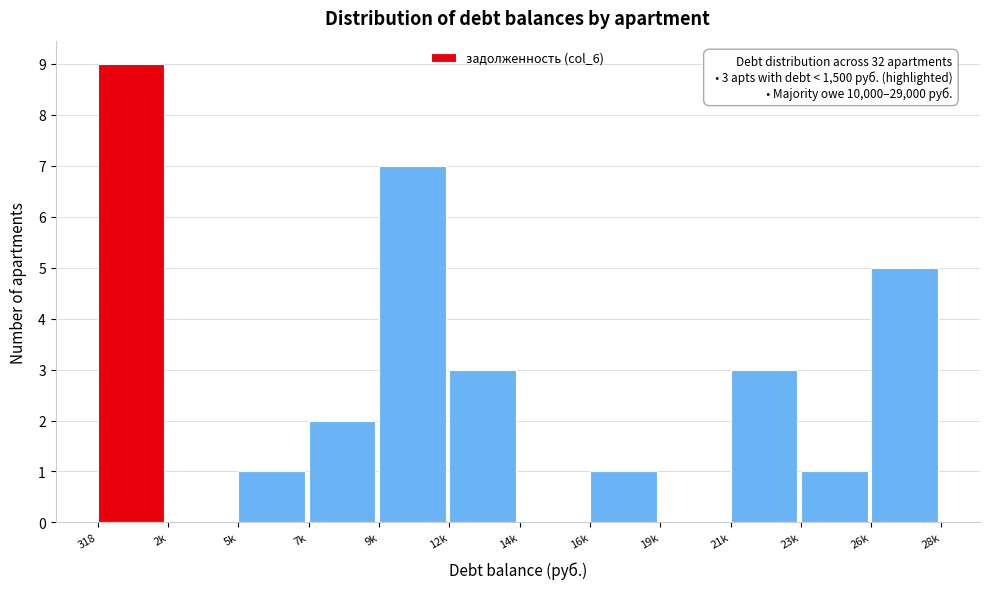

Reading right to left, what are all the values shown in this chart?

26k=5	23k=1	21k=3	19k=0	16k=1	14k=0	12k=3	9k=7	7k=2	5k=1	2k=0	318=9